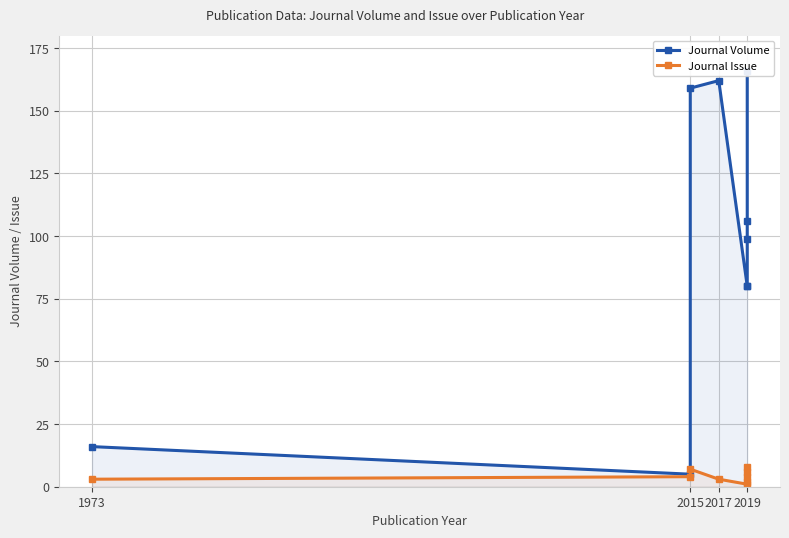

What is the difference between the highest and lowest values at 1973?

13